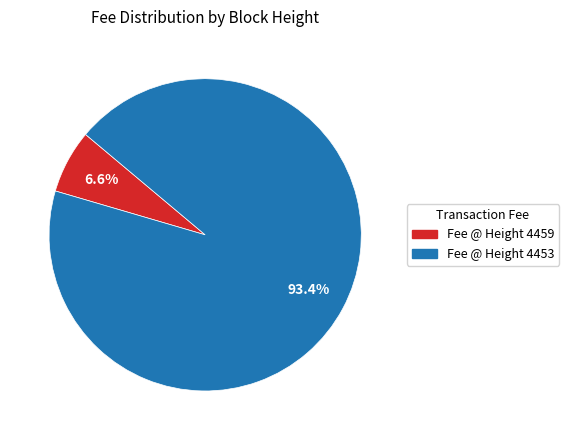

How many slices are in this pie chart?

2